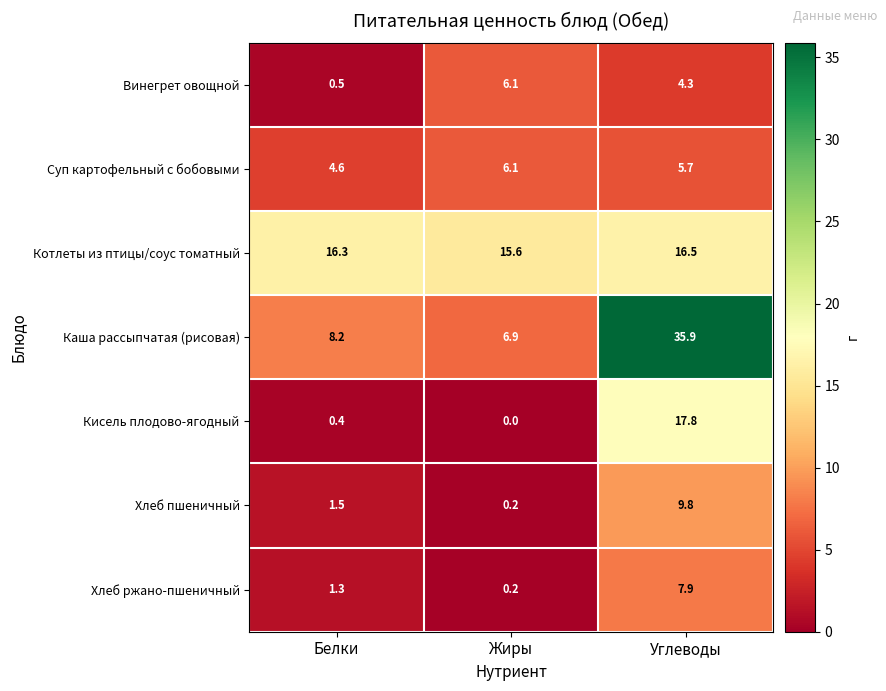

What is the average value of the Кисель плодово-ягодный series?

6.1